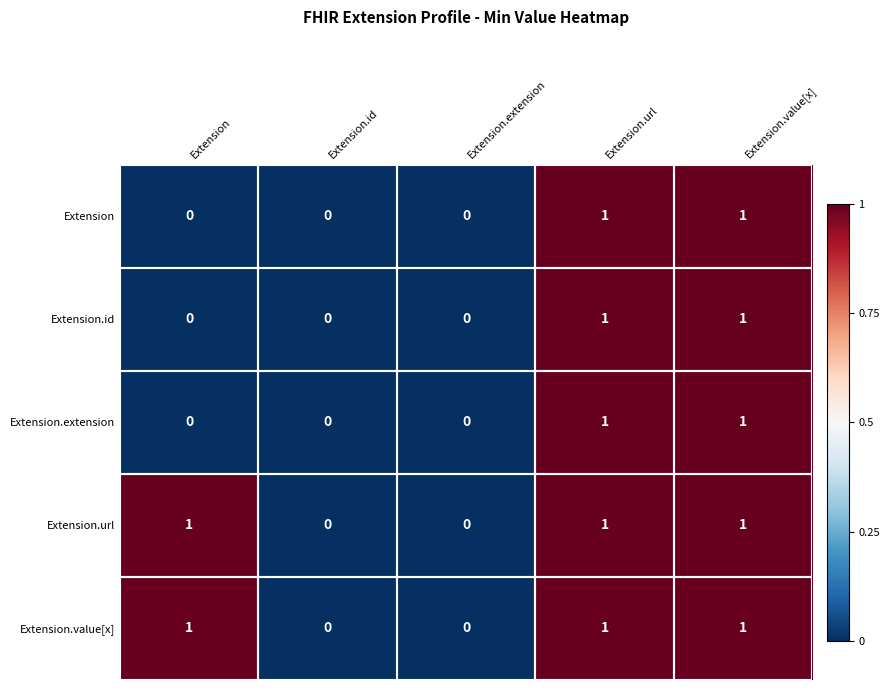

How many Extension.id values are between 0 and 1?

5